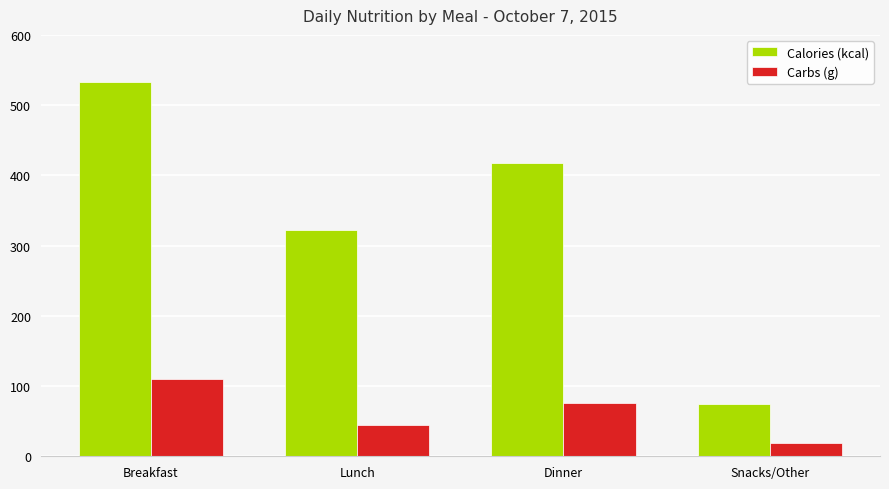

Reading left to right, transcribe all the data shown in this chart.

Calories (kcal): 533.0	322.0	417.0	74.0
Carbs (g): 109.6	44.1	75.9	19.6